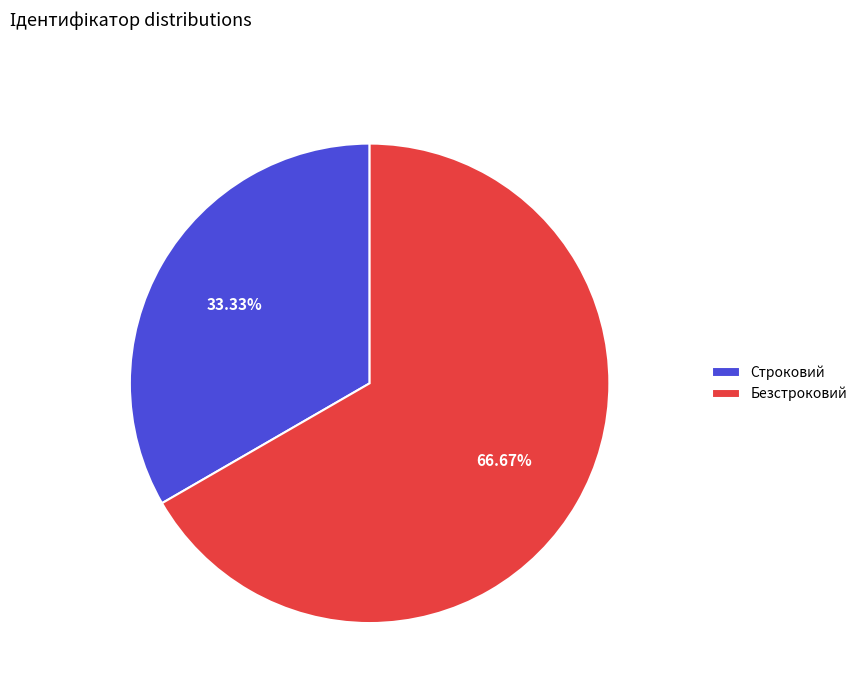

True or false: Строковий accounts for 45% of the total.

False